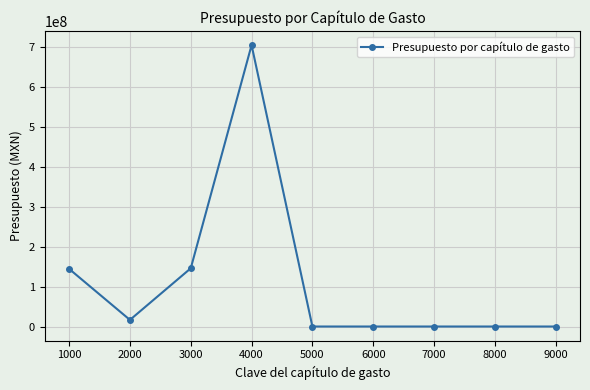

What is the greatest value displayed?

703506542